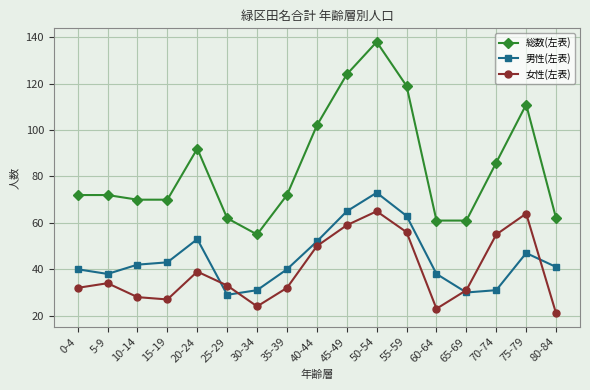

What is the label of the 5th point from the right?

60-64